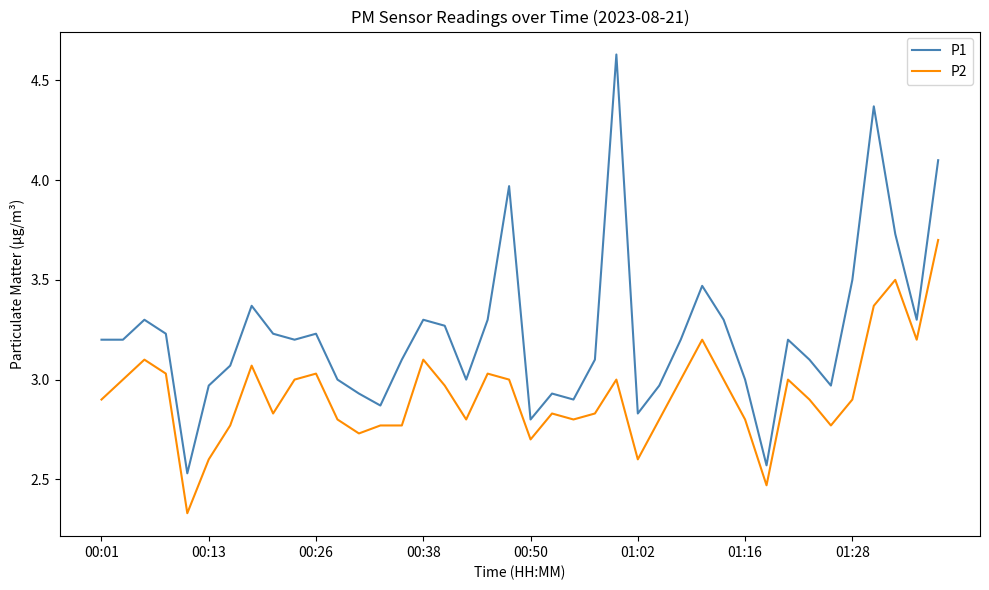

True or false: P1 and P2 cross at least once.

False